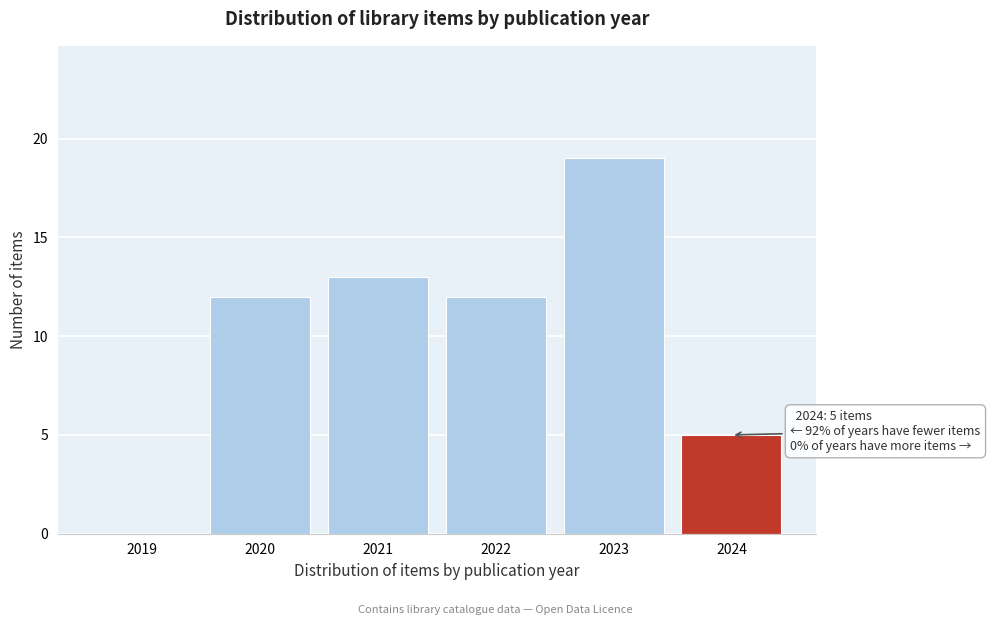

Reading right to left, extract all data points from this chart.

2024=5	2023=19	2022=12	2021=13	2020=12	2019=0